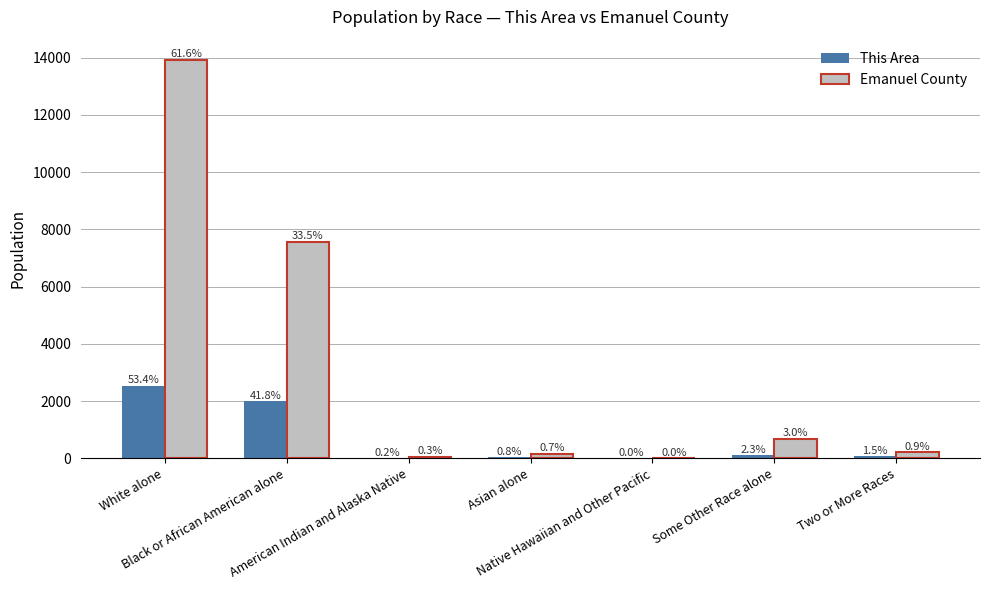

List the series in order of their overall mean, lowest first.

This Area, Emanuel County